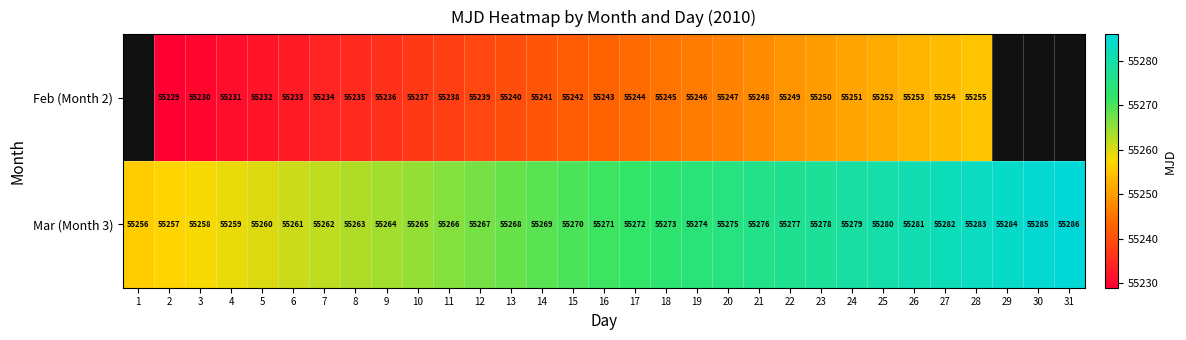

At which category is the sum across all series the highest?

28